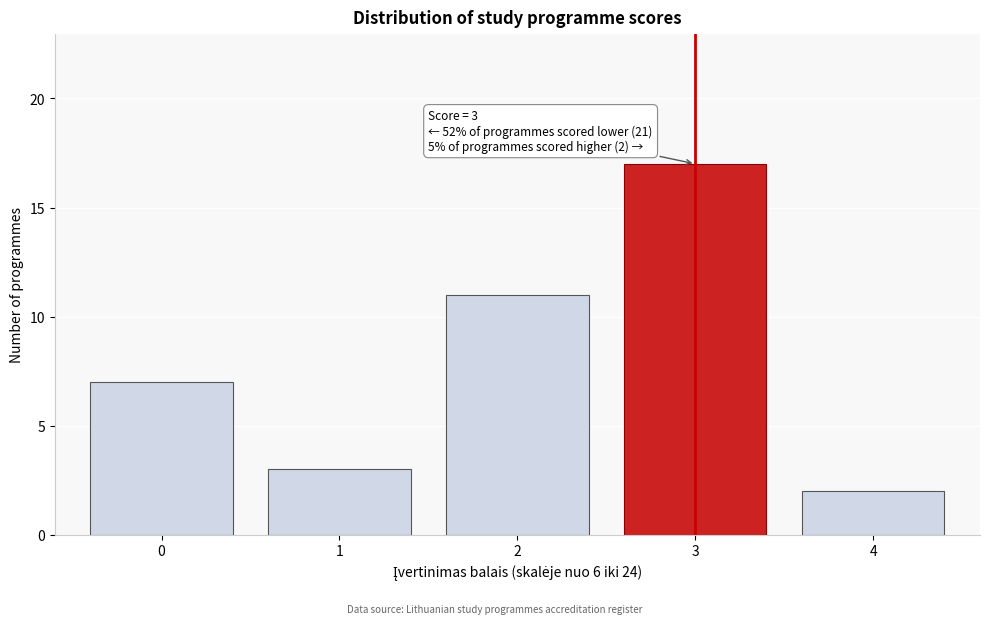

Reading left to right, what are all the values shown in this chart?

7	3	11	17	2